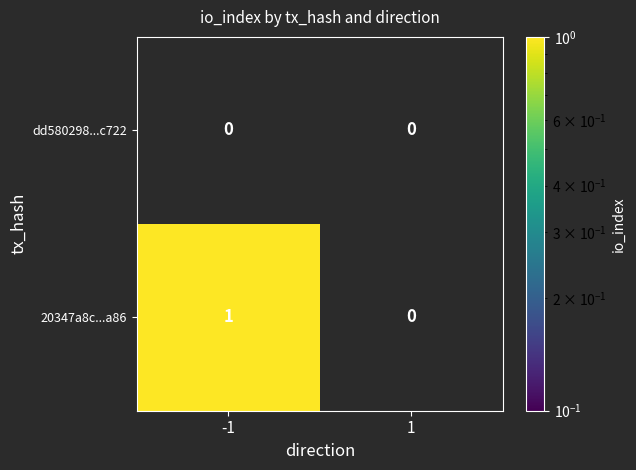

Which series has the widest spread of values?

20347a8c...a86